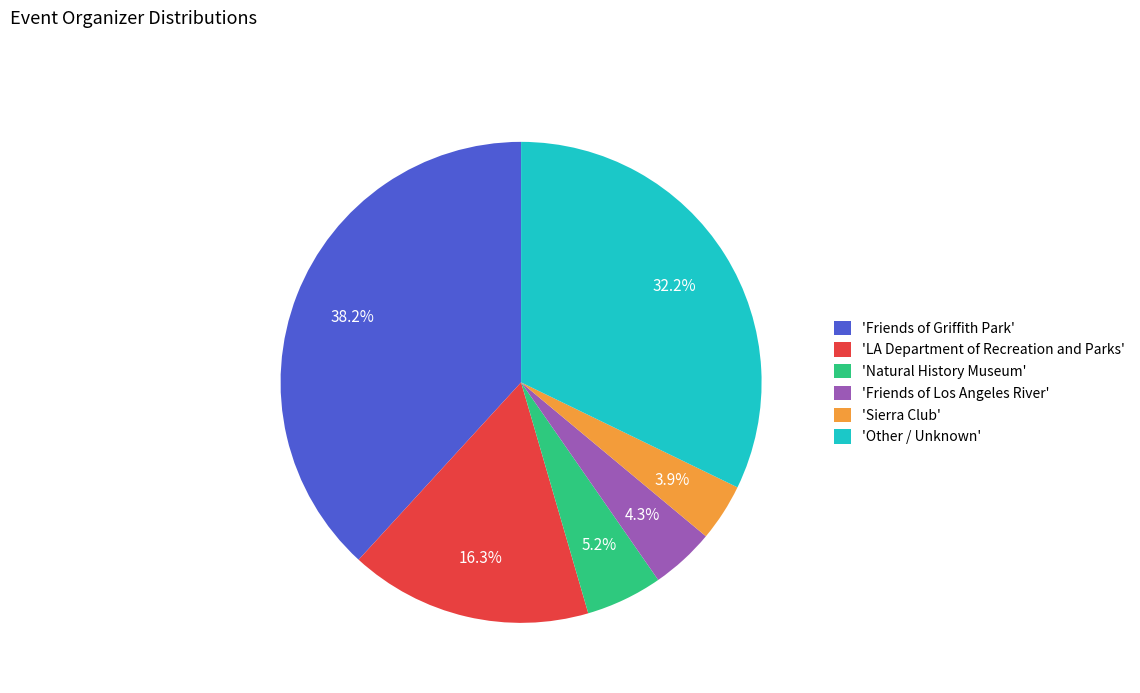

Which category has the biggest portion of the pie?

'Friends of Griffith Park'